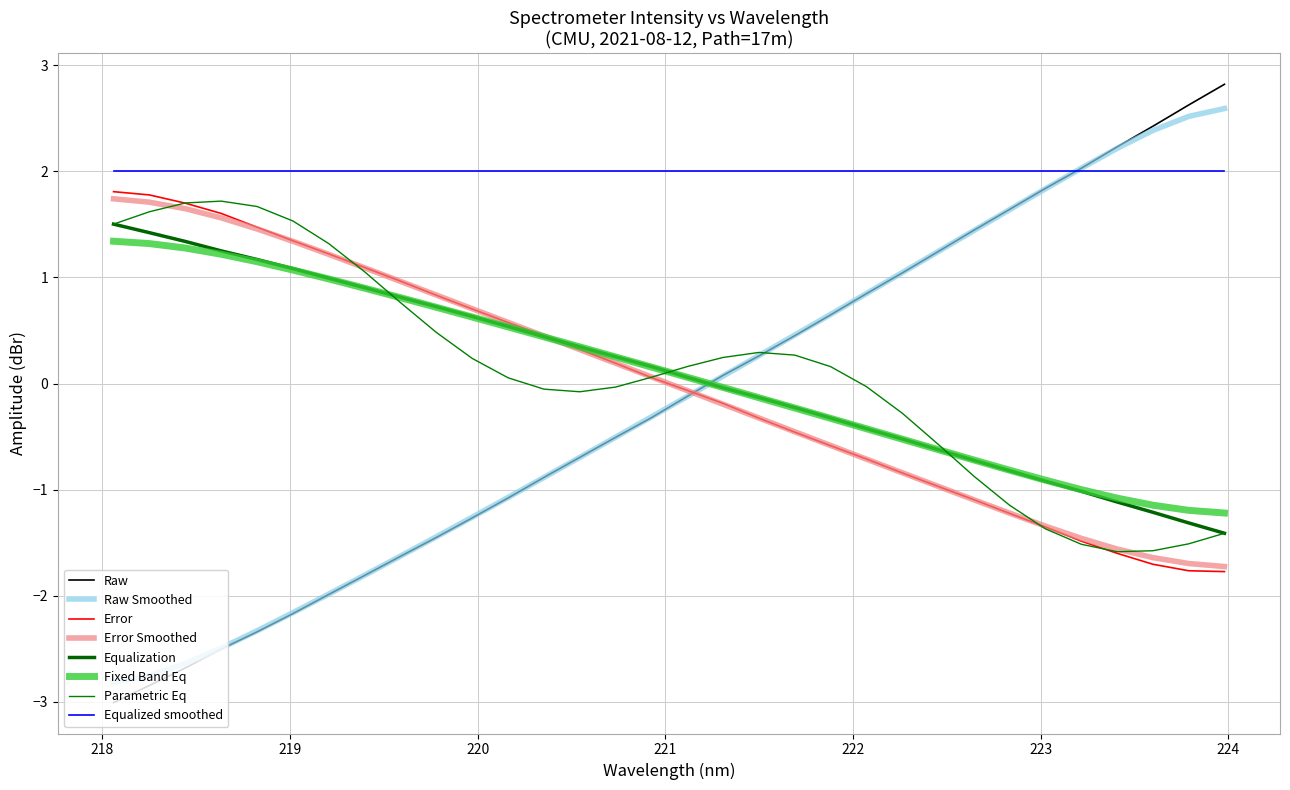

What is the smallest value displayed?

-3.0